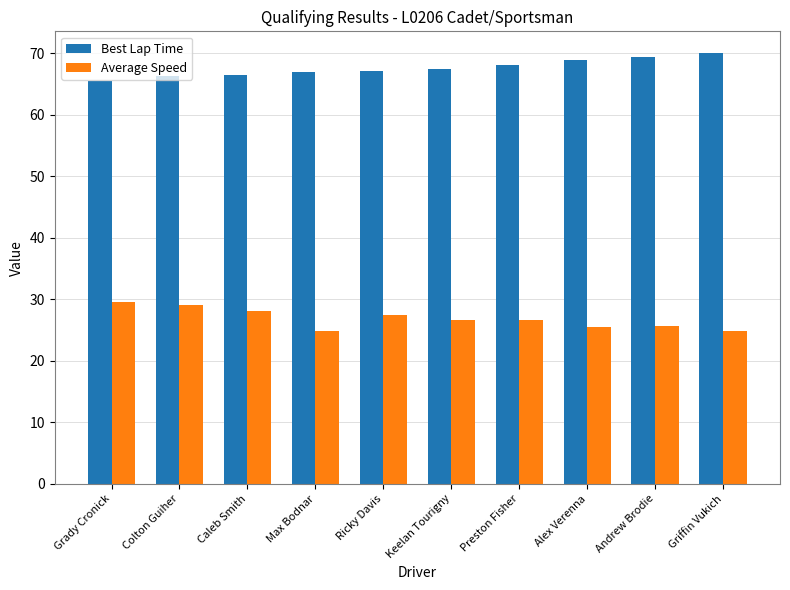

Read the Best Lap Time value at Griffin Vukich.

70.0